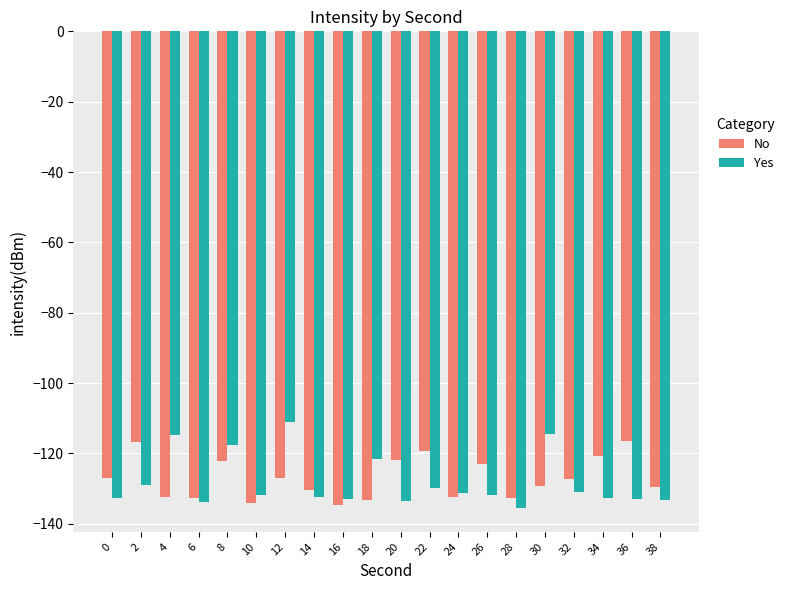

What is the value of the No bar at the 17th from the left?

-127.1